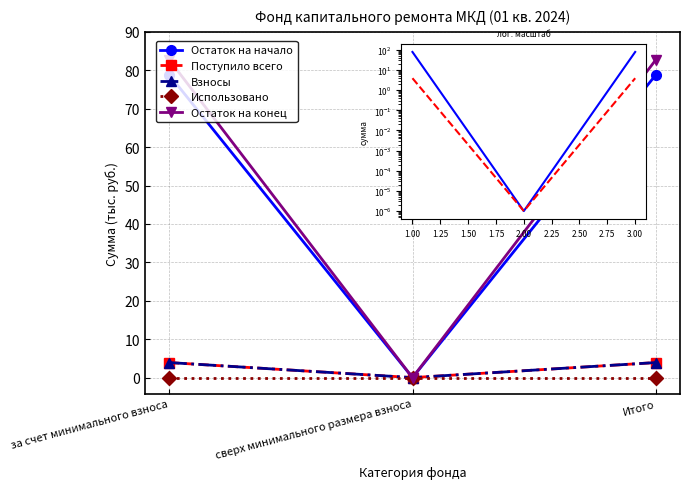

What position from the right is сверх минимального размера взноса?

2